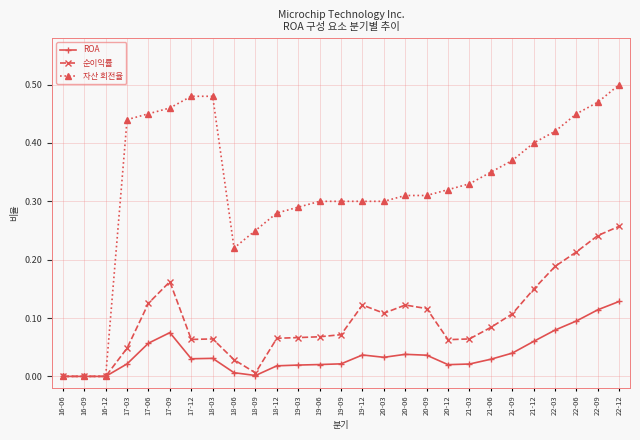

What is the sum of all ROA values?

1.0